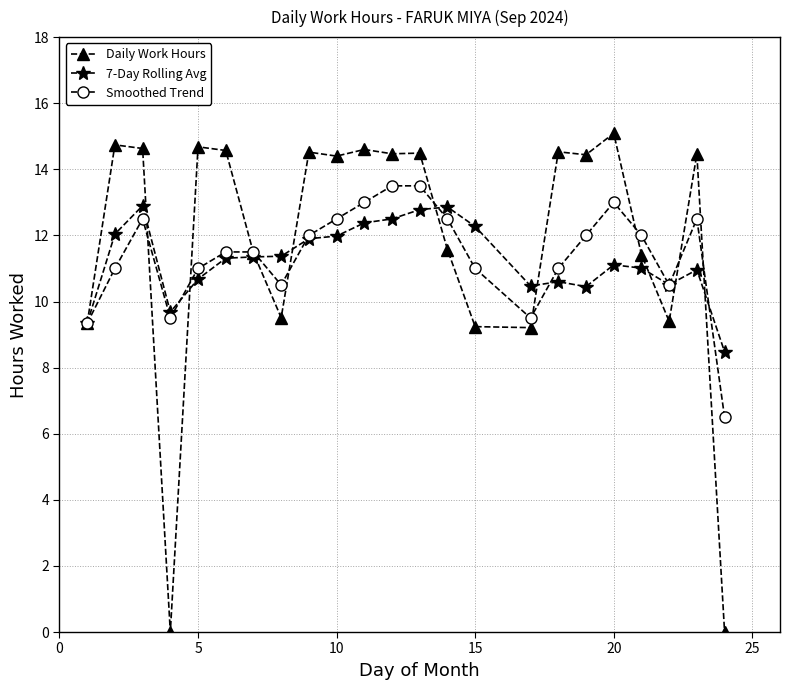

What is the value of the 7-Day Rolling Avg point at the 20th from the left?

11.0